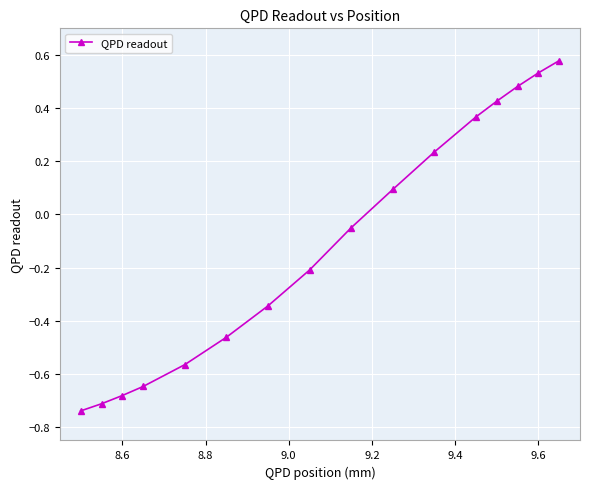

What is the difference between the second highest and second lowest values?

1.2